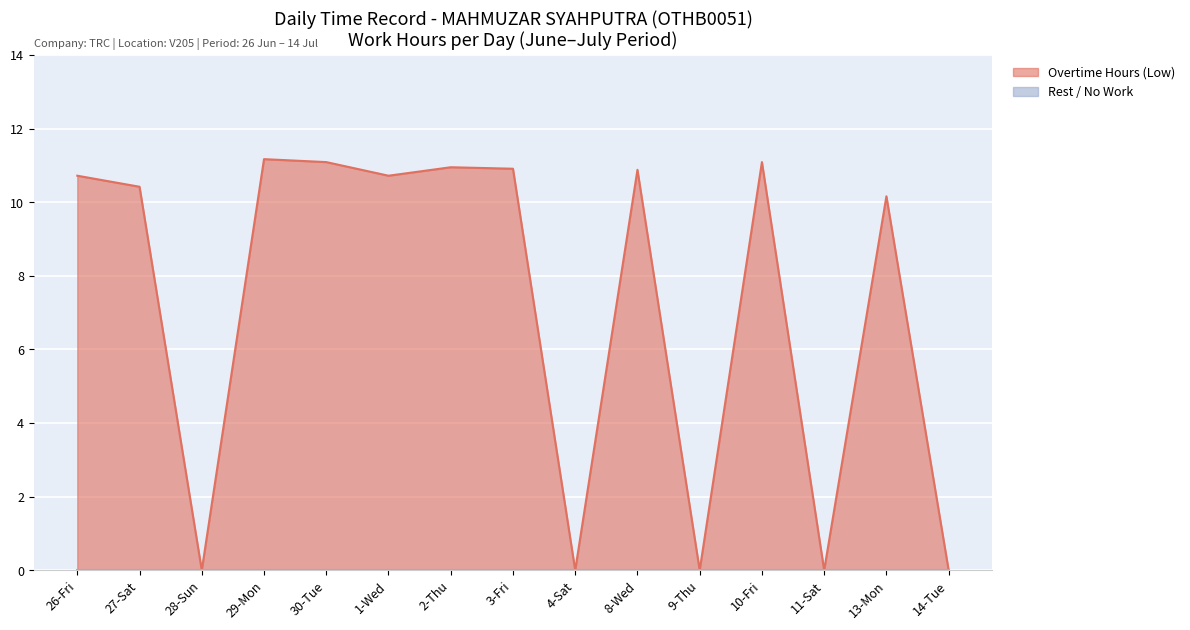

Between 26-Fri and 27-Sat, which is larger?

26-Fri